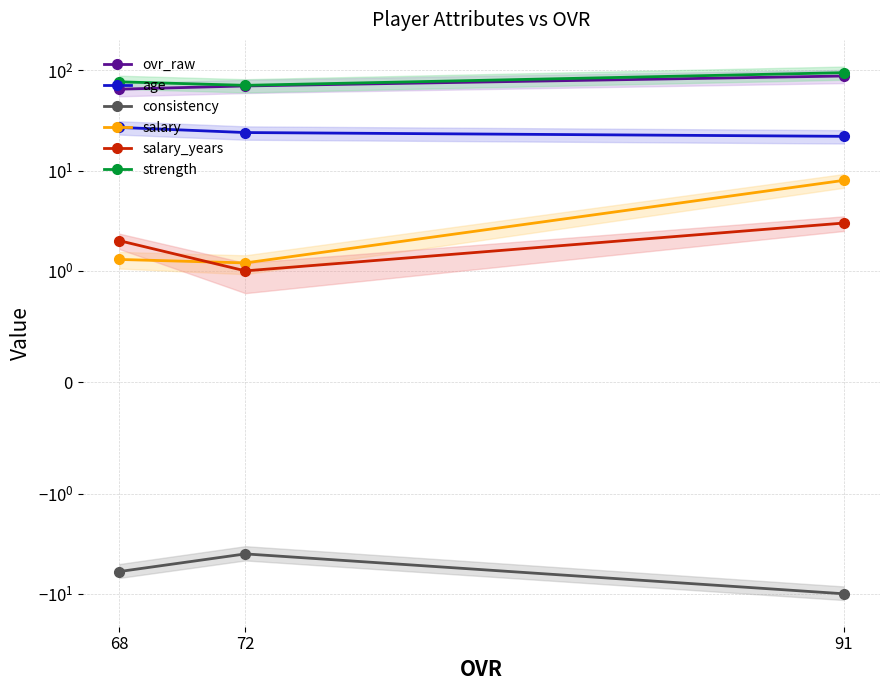

Count the number of categories in the chart.

3